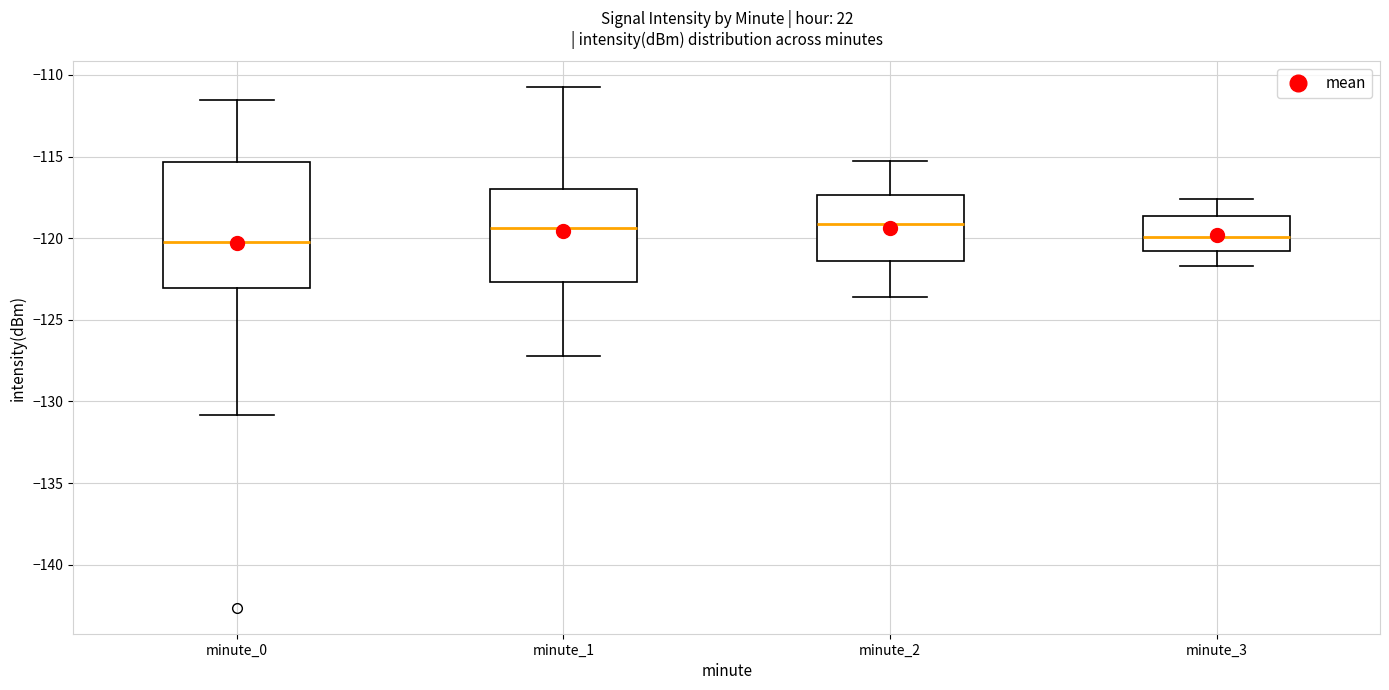

Where is the lower edge of the box for minute_0 on the y-axis? The values are not printed on the chart, so give them approximately, as read against the axis.

-123.0